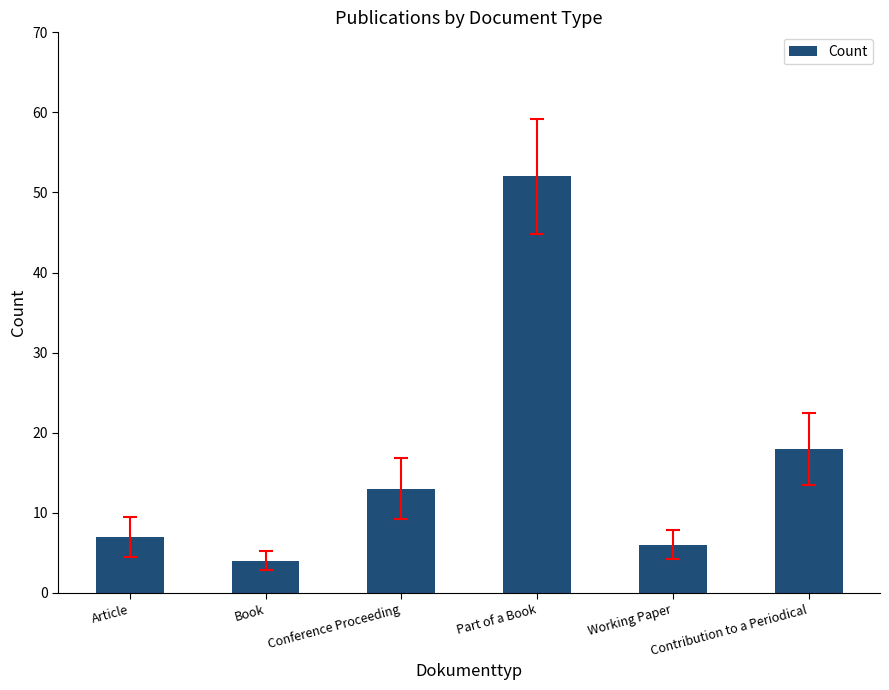

What is the ratio of the value at Book to the value at Conference Proceeding?

0.3